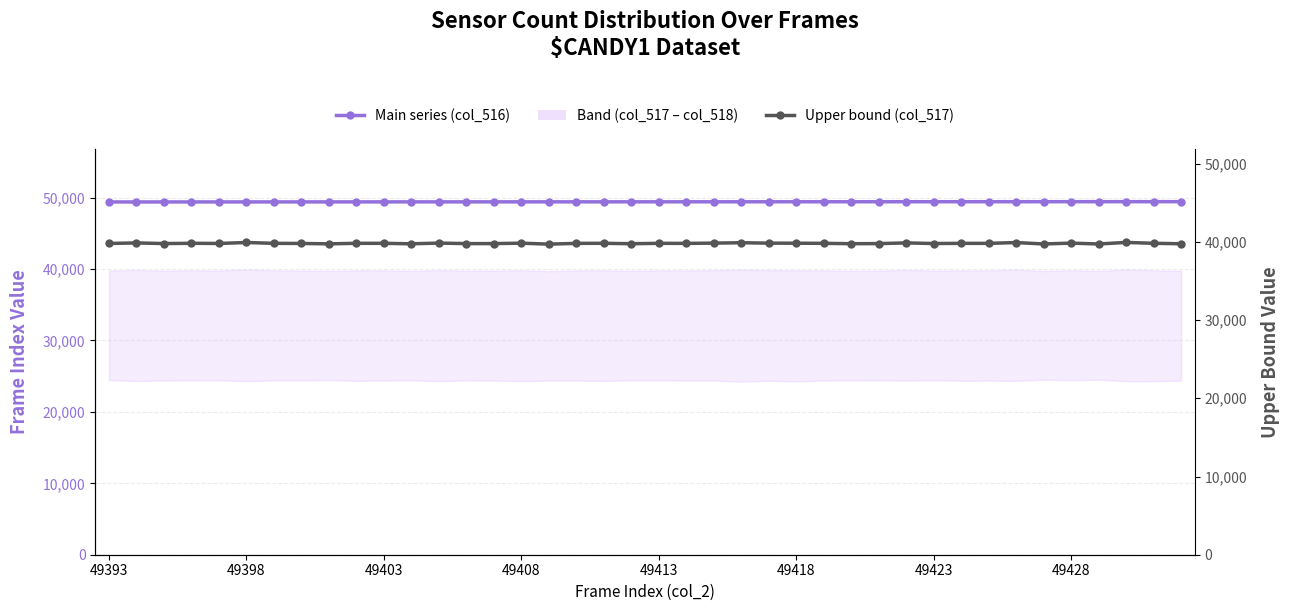

Where does the Upper bound (col_517) series first go above 39810?

49398